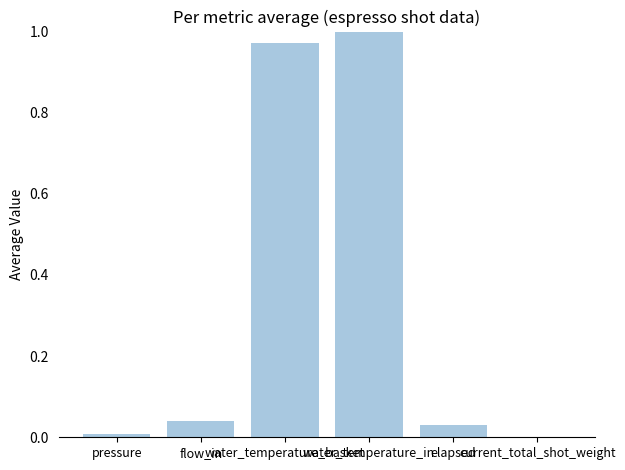

Read the value at water_temperature_basket.

1.0